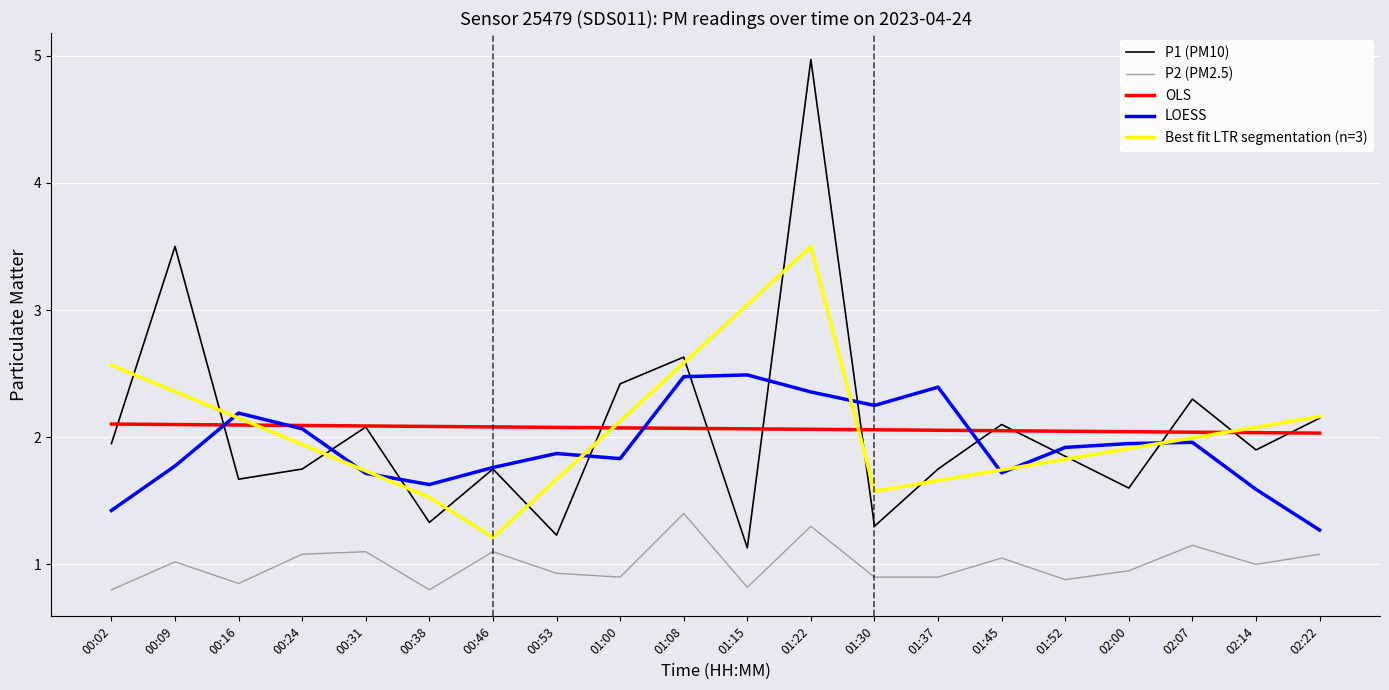

What is the maximum value for LOESS?

2.5